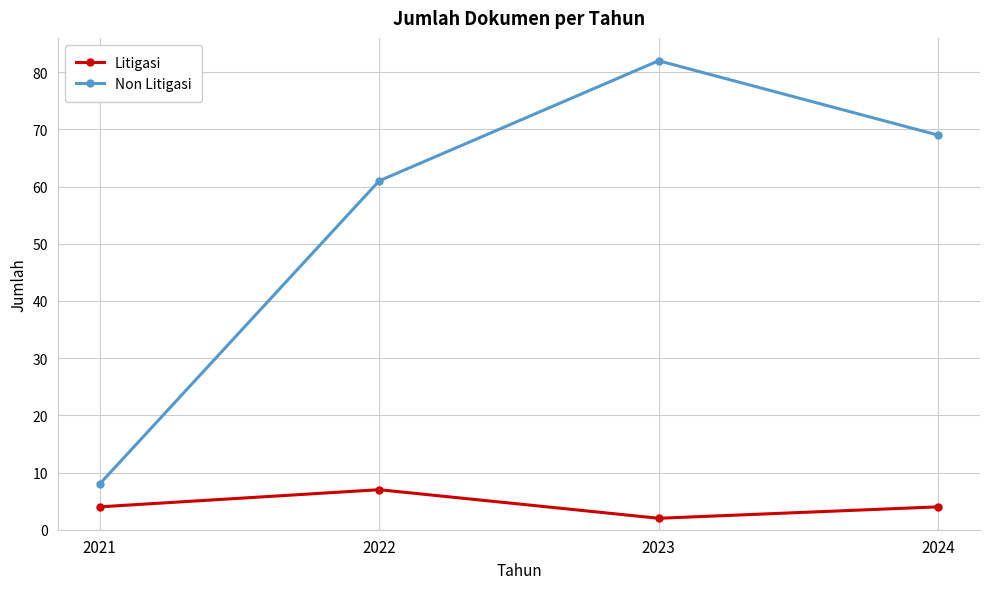

Which series has the largest range (max minus min)?

Non Litigasi